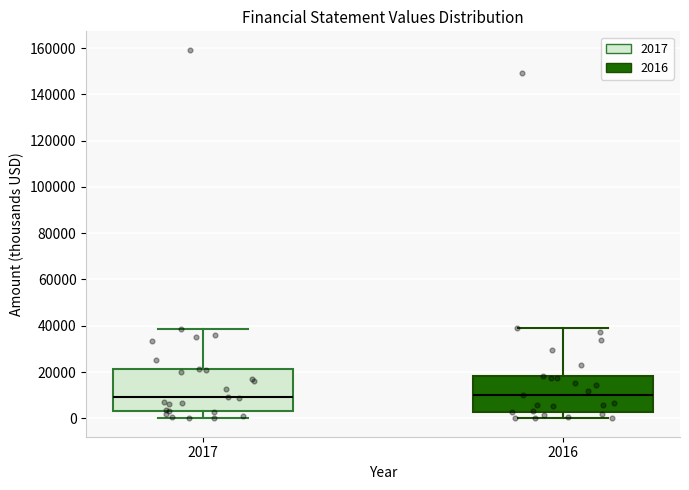

Reading left to right, transcribe this box plot: for each box, give where its median line is, the range the box spans, and where its two whiskers end, as read against the y-axis. The values are not printed on the chart, so give them approximately, as read against the axis.

2017: median 10000, box 4000 to 22000, whiskers 0 to 38000
2016: median 10000, box 2000 to 18000, whiskers 0 to 38000